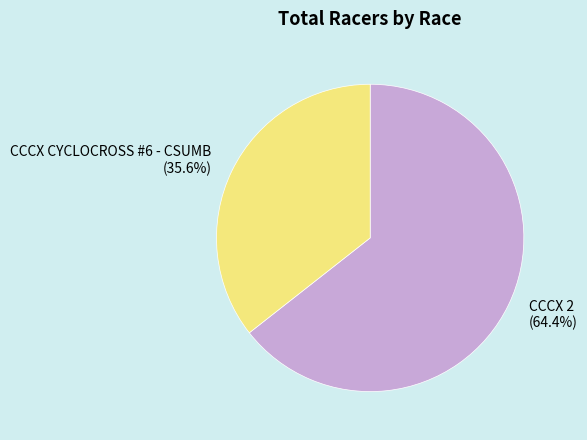

To the nearest percent, what is the difference between the CCCX 2 and CCCX CYCLOCROSS #6 - CSUMB slice percentages?

29%